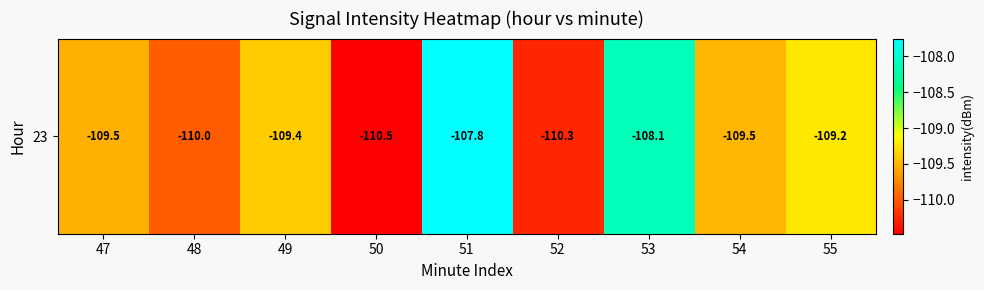

How many values exceed -109?

2